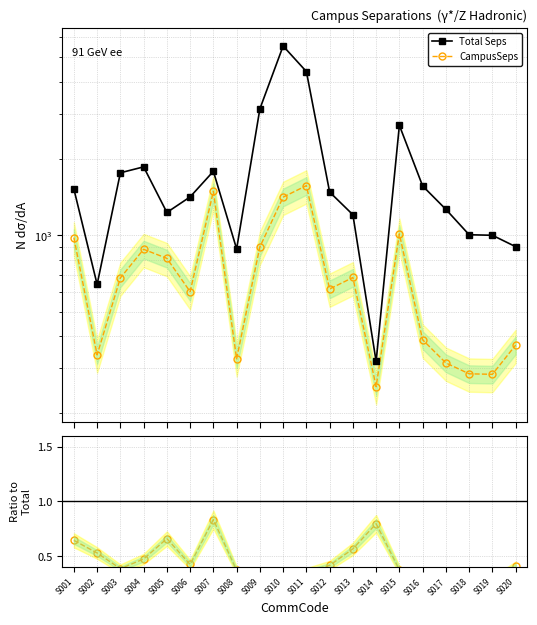

Rank the series at S005 from lowest to highest value.

CampusSeps / Total Seps, CampusSeps, Total Seps